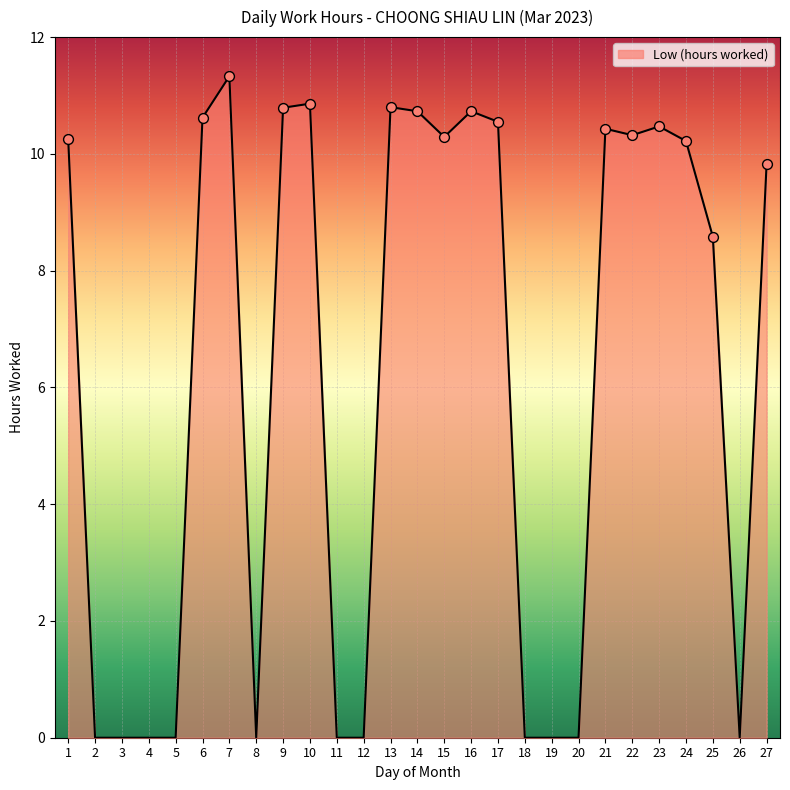

What is the change in value from 10 to 16?

-0.1